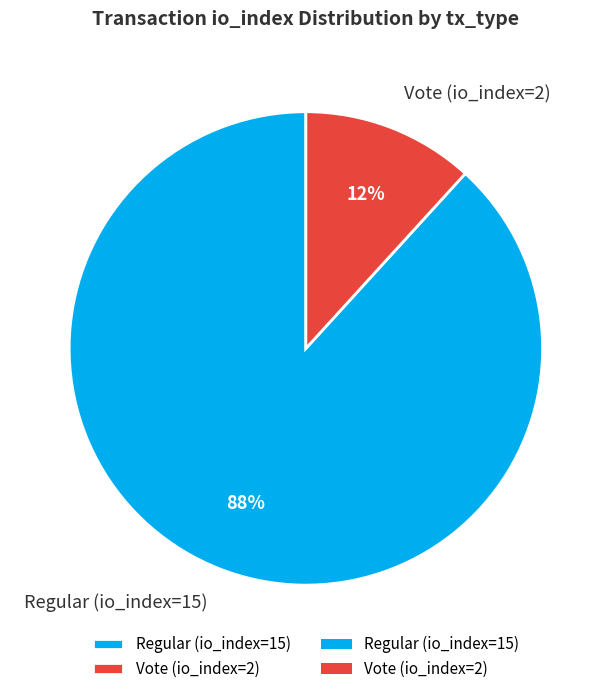

What percentage is the Regular (io_index=15) slice, to the nearest percent?

88%